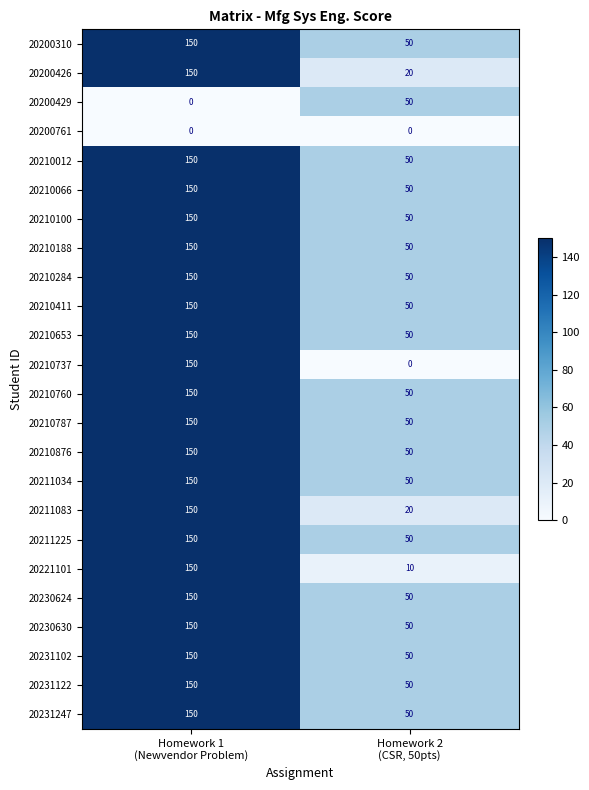

Which series has the largest range (max minus min)?

20210737